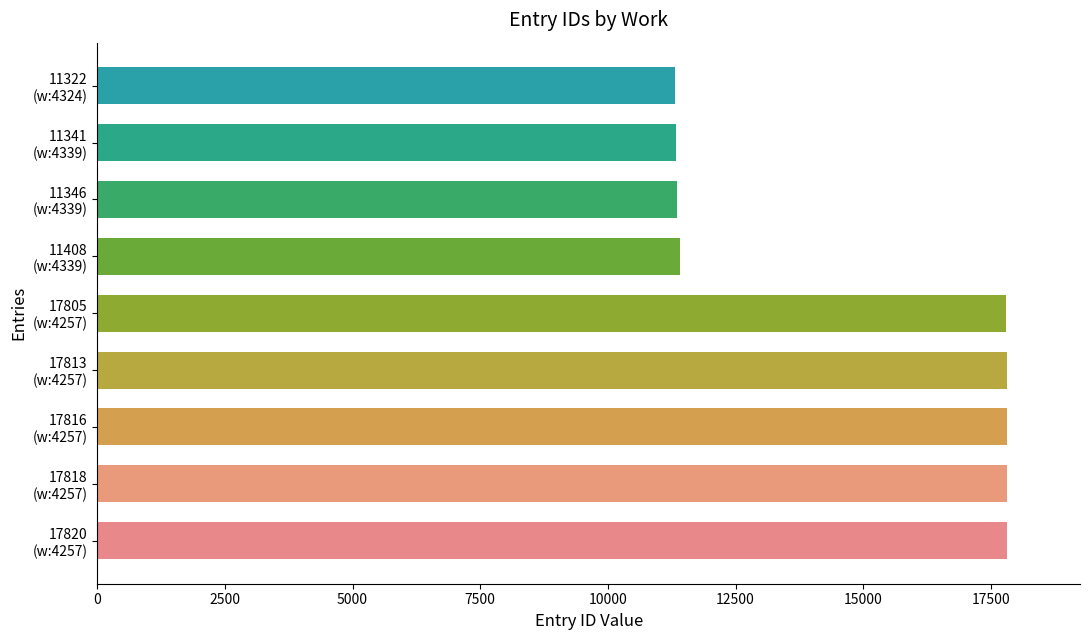

What is the difference between the maximum and second lowest values?

6479